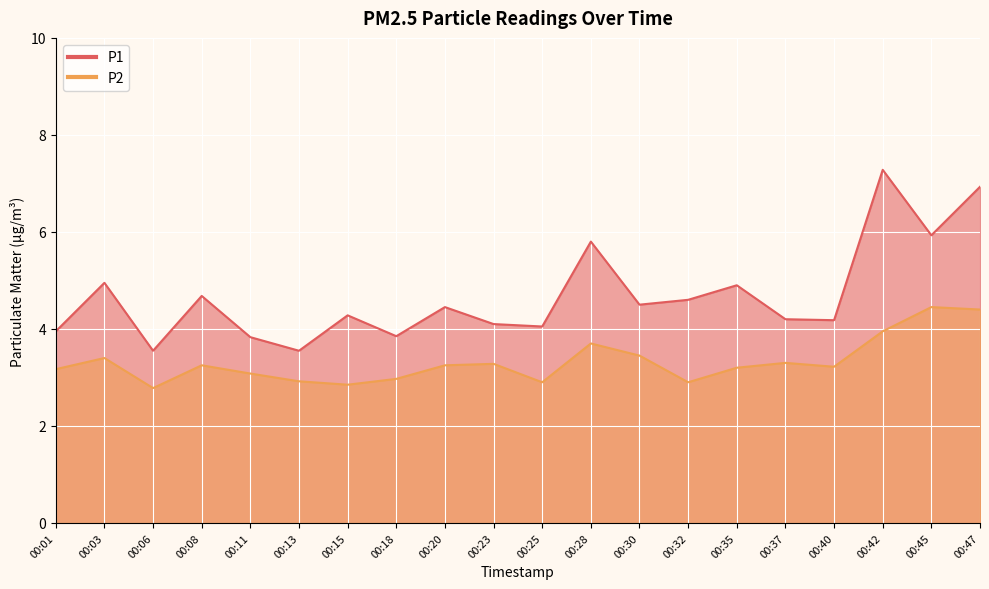

Rank the series at 00:42 from highest to lowest value.

P1, P2